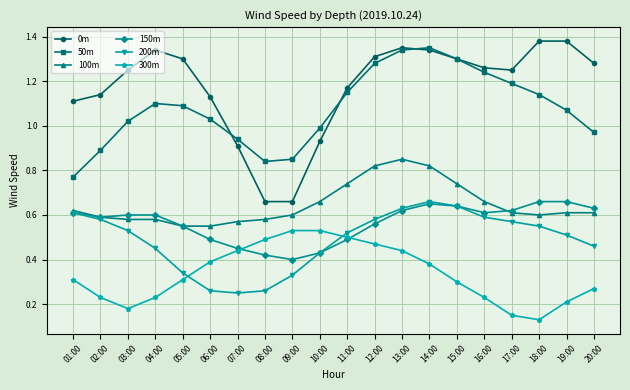

Count the 200m values in the range 0 to 1.

20